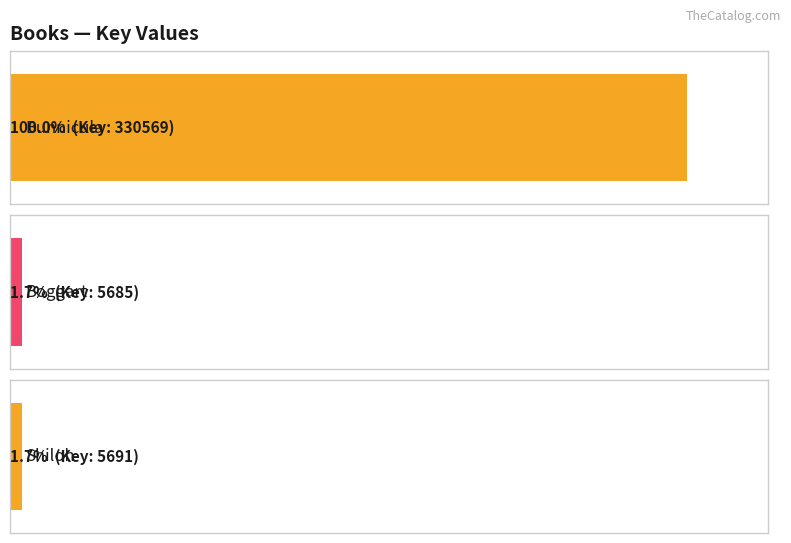

Which category has the highest value across all series?

Bunnicula